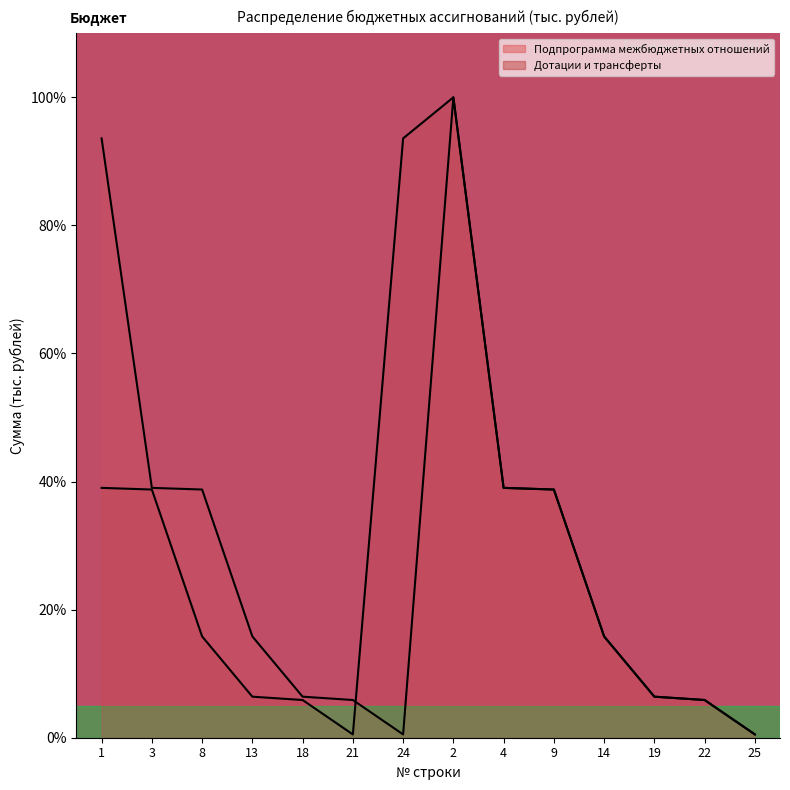

Between 2 and 25, which series saw the biggest shift?

Подпрограмма межбюджетных отношений